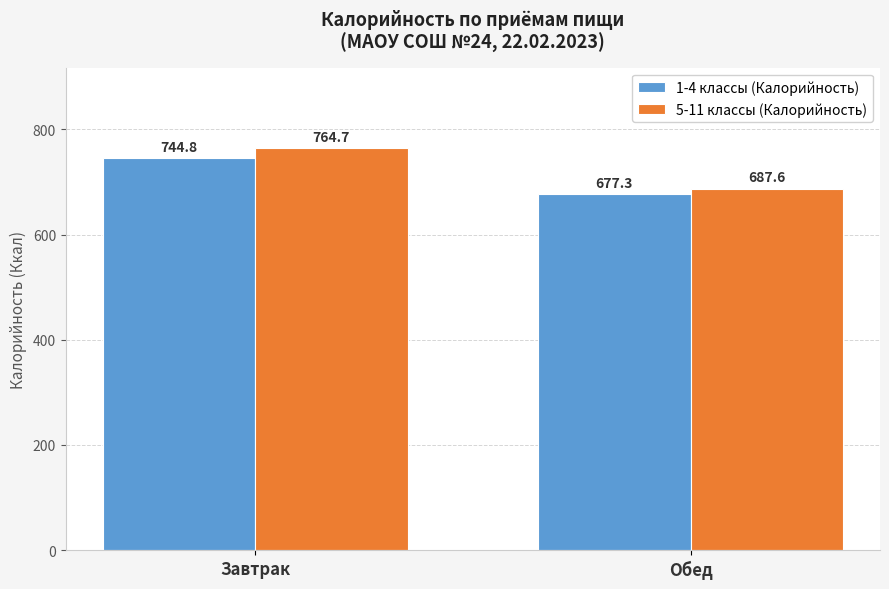

At Обед, list the series in order from largest to smallest.

5-11 классы (Калорийность), 1-4 классы (Калорийность)